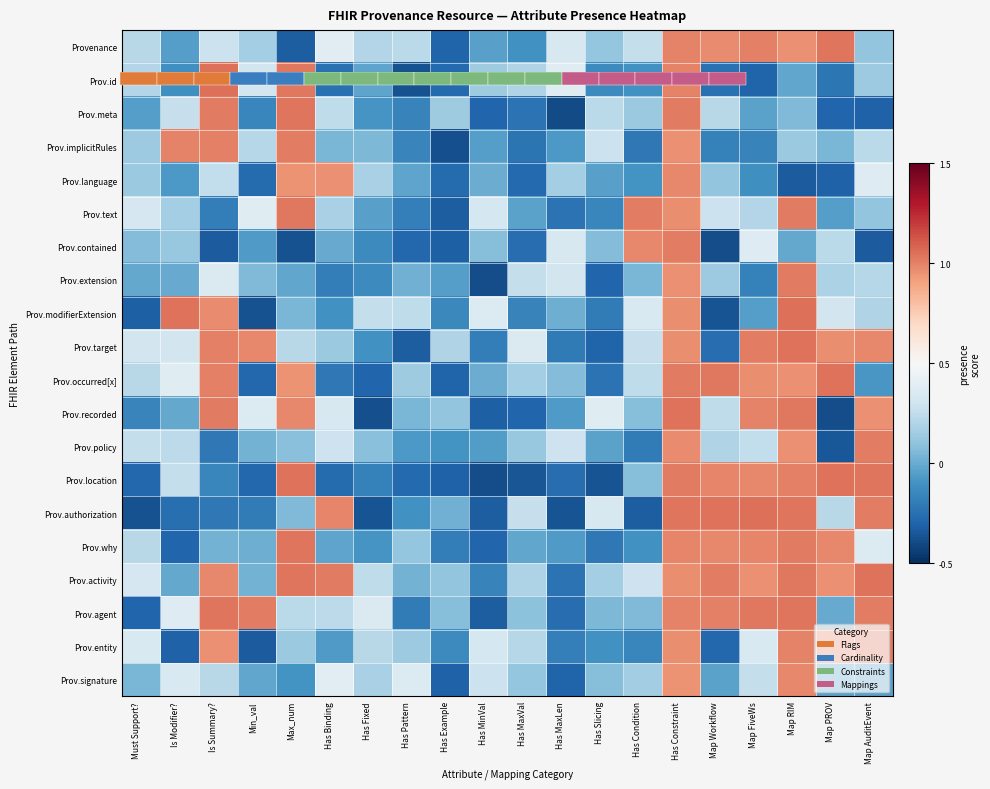

What is the total value across all series at Has Condition?

2.7